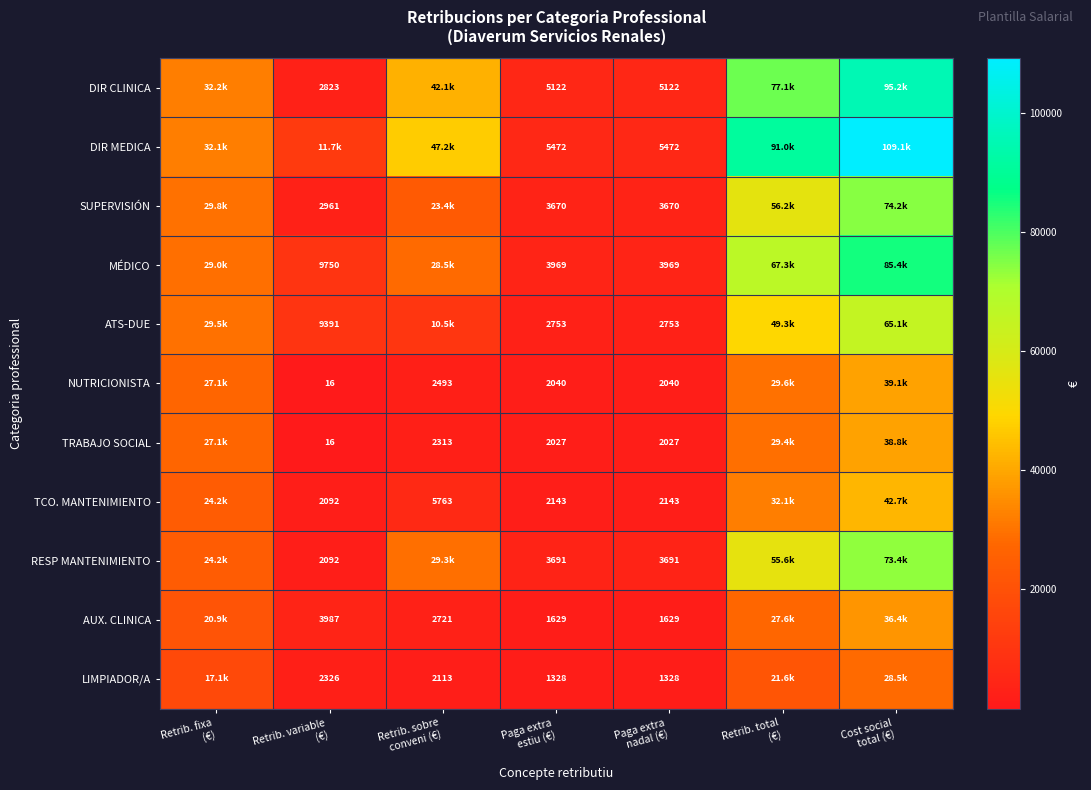

True or false: DIR MEDICA has a value of 3819.5 at Paga extra nadal (€).

False